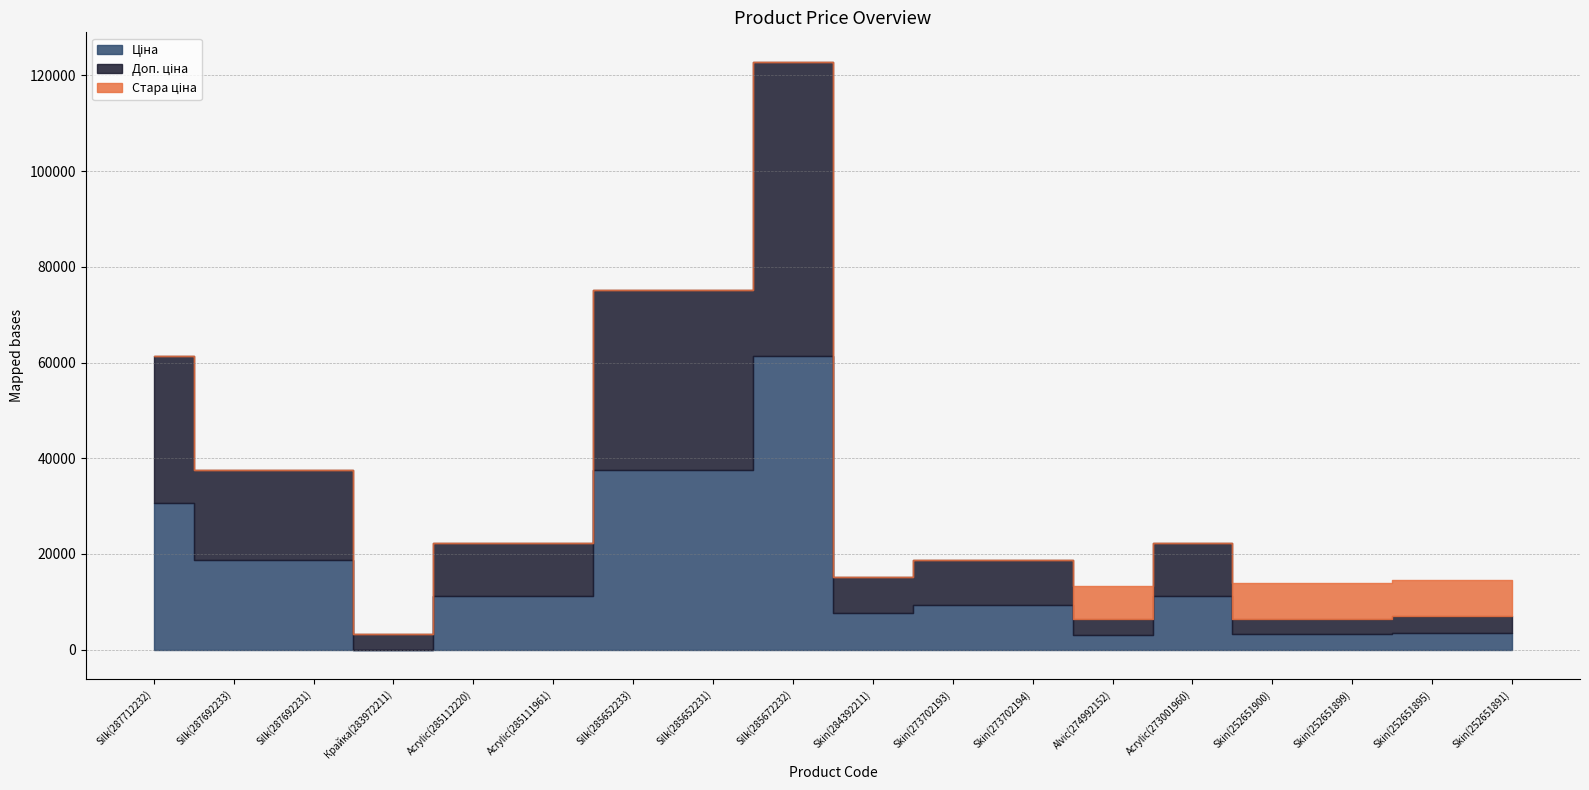

What is the value of the Ціна point at the 10th from the left?

7596.5